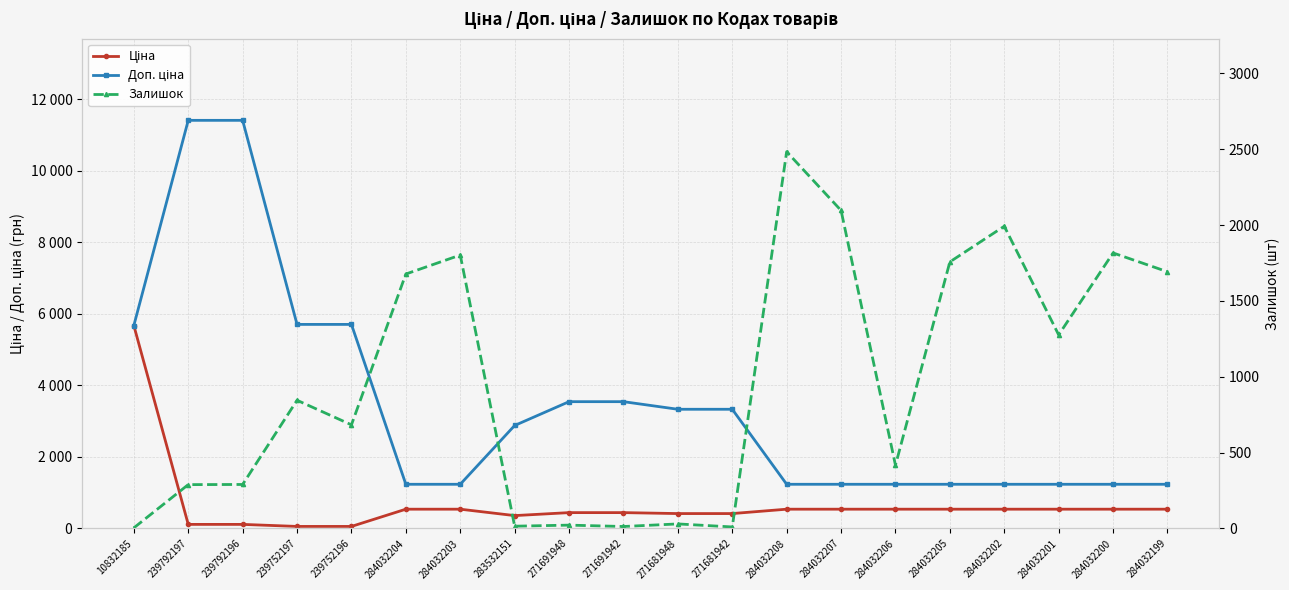

What is the greatest value displayed?

11410.0